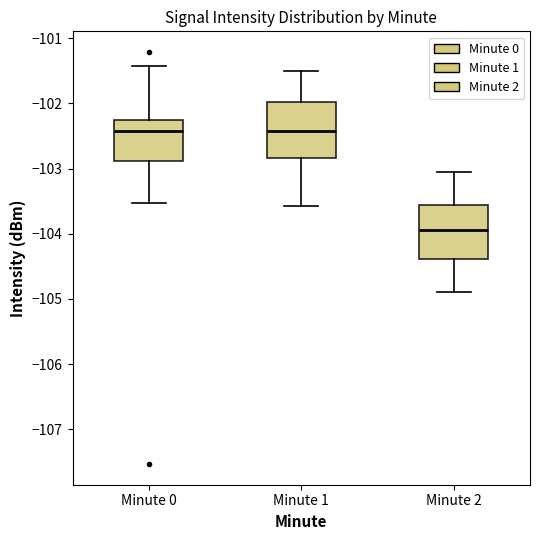

Reading left to right, transcribe this box plot: for each box, give where its median line is, the range the box spans, and where its two whiskers end, as read against the y-axis. The values are not printed on the chart, so give them approximately, as read against the axis.

Minute 0: median -102.4, box -102.9 to -102.3, whiskers -103.5 to -101.4
Minute 1: median -102.4, box -102.8 to -102.0, whiskers -103.6 to -101.5
Minute 2: median -103.9, box -104.4 to -103.6, whiskers -104.9 to -103.0